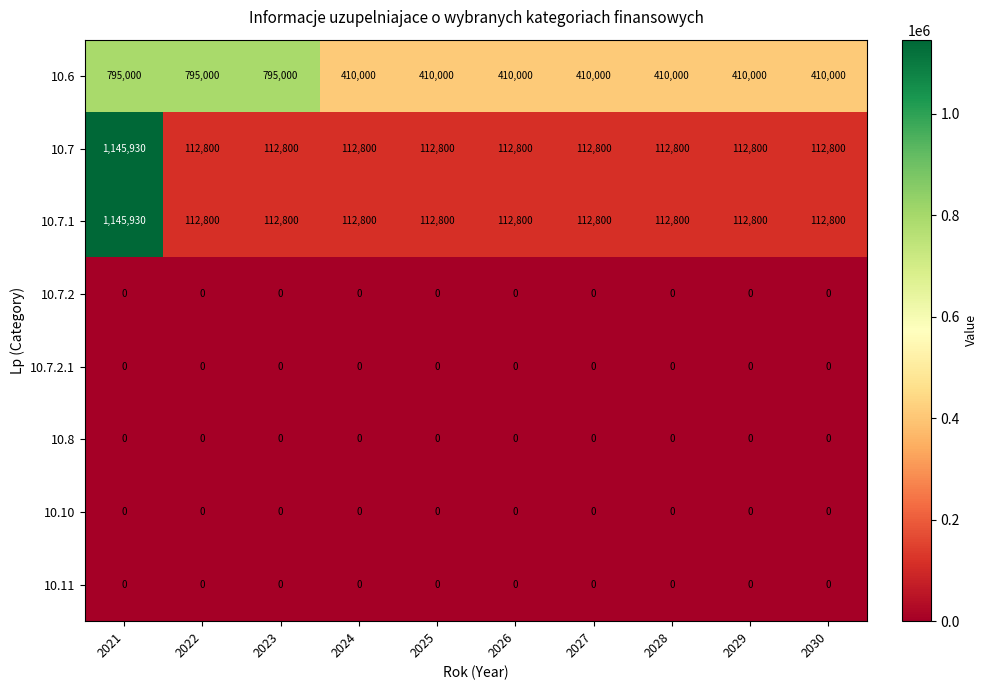

What is the difference between the highest and lowest values at 2021?

1145930